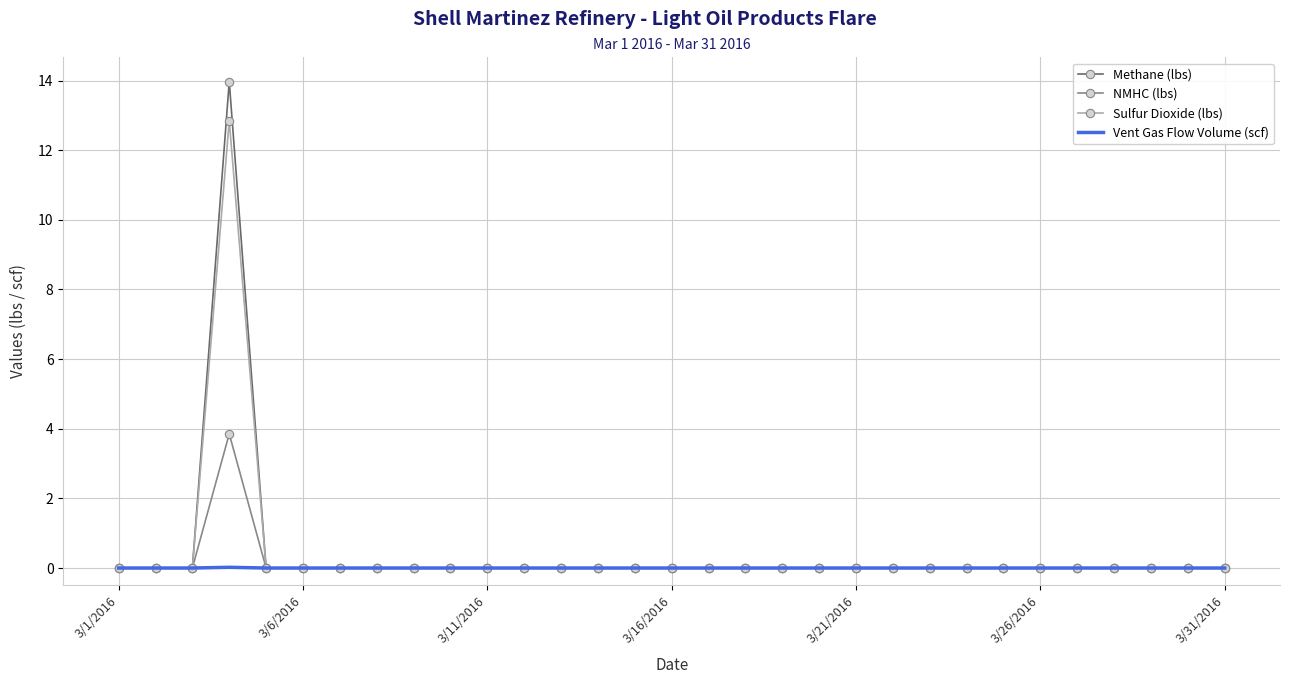

List the series in order of their peak value, lowest first.

Vent Gas Flow Volume (scf), NMHC (lbs), Sulfur Dioxide (lbs), Methane (lbs)